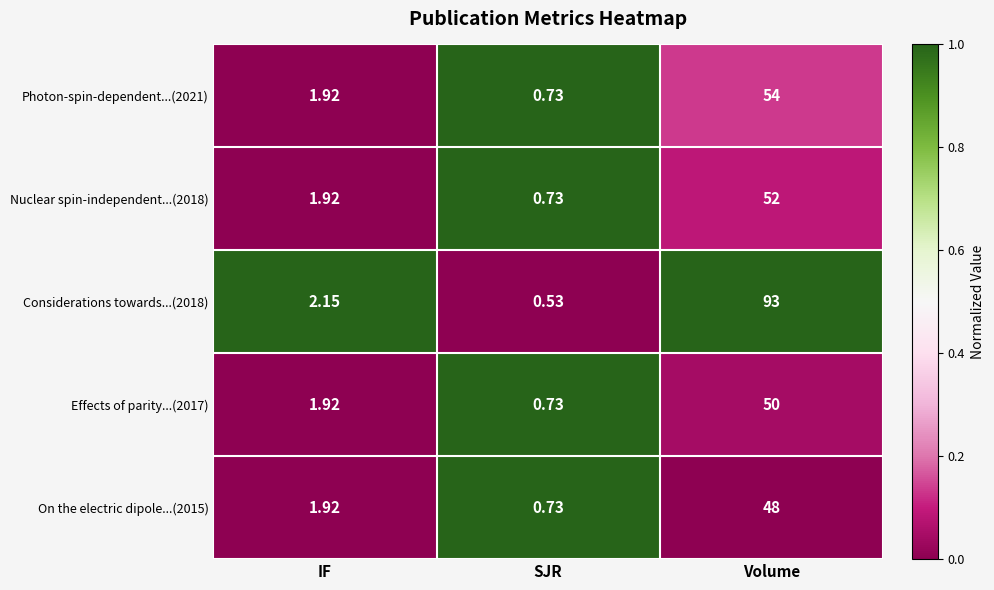

Which series changed the most between IF and SJR?

Considerations towards...(2018)